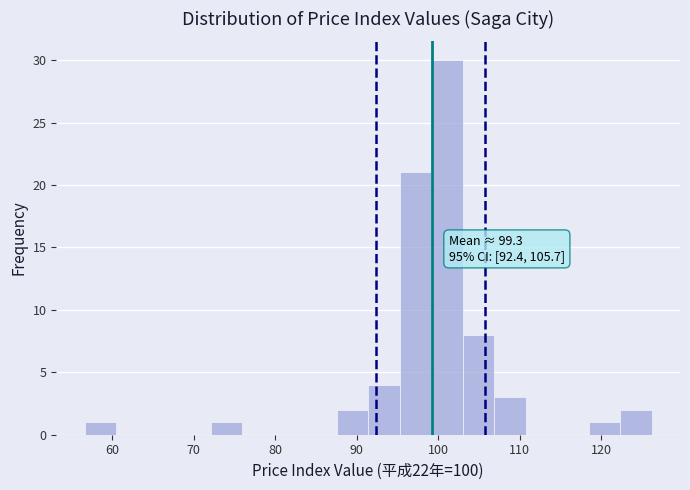

Read against the x-axis, roughly where is the centre of the tallest bar?

101